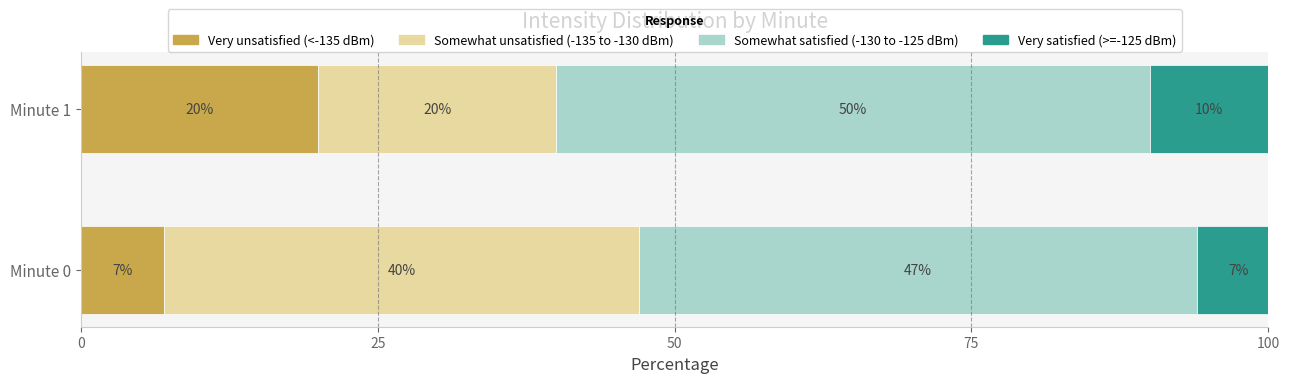

Rank the categories by Very unsatisfied (<-135 dBm) value from lowest to highest.

Minute 0, Minute 1